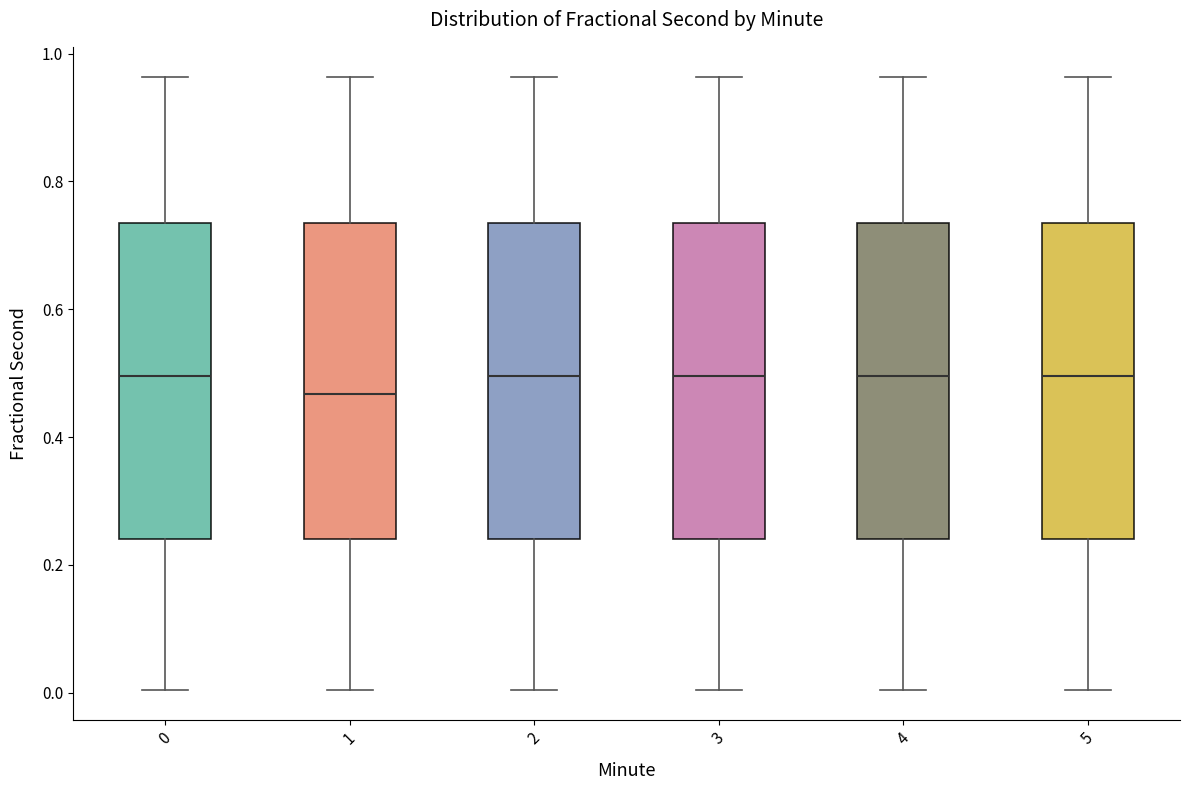

Reading left to right, read every box against the y-axis: the position of its median line, the range the box covers, and the ends of its whiskers. The values are not printed on the chart, so give them approximately, as read against the axis.

0: median 0.50, box 0.24 to 0.74, whiskers 0.00 to 0.96
1: median 0.46, box 0.24 to 0.74, whiskers 0.00 to 0.96
2: median 0.50, box 0.24 to 0.74, whiskers 0.00 to 0.96
3: median 0.50, box 0.24 to 0.74, whiskers 0.00 to 0.96
4: median 0.50, box 0.24 to 0.74, whiskers 0.00 to 0.96
5: median 0.50, box 0.24 to 0.74, whiskers 0.00 to 0.96